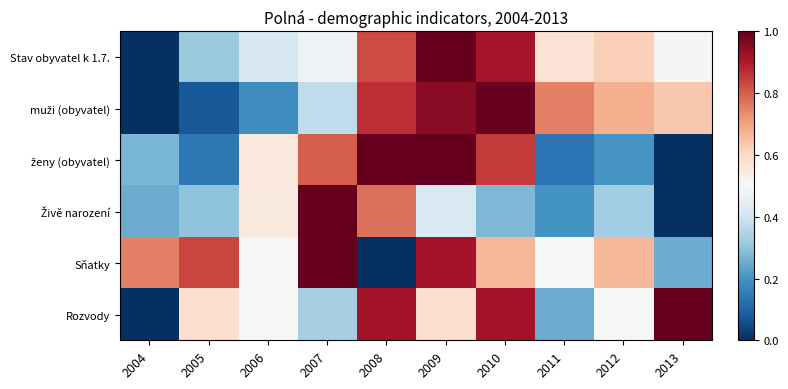

What is the difference between the highest and lowest values at 2012?

0.5